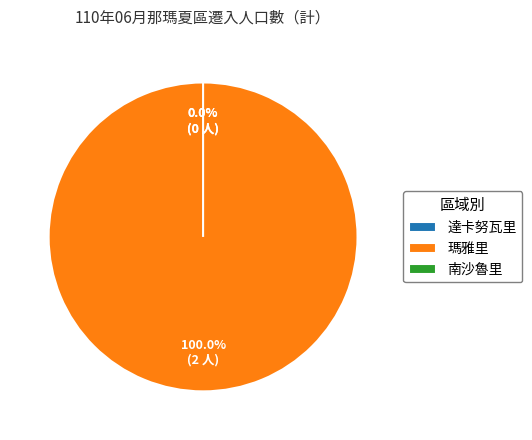

How many segments does this pie chart have?

3